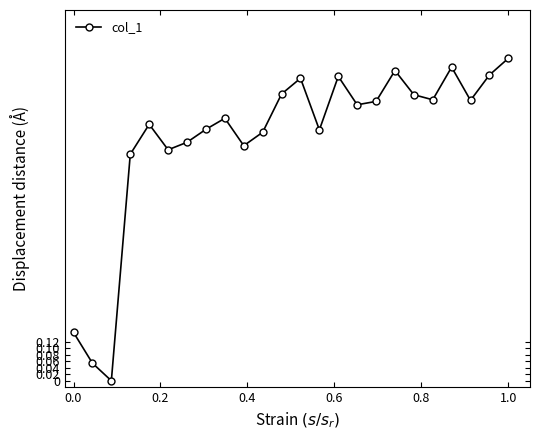

What is the sum of all values?

18.0